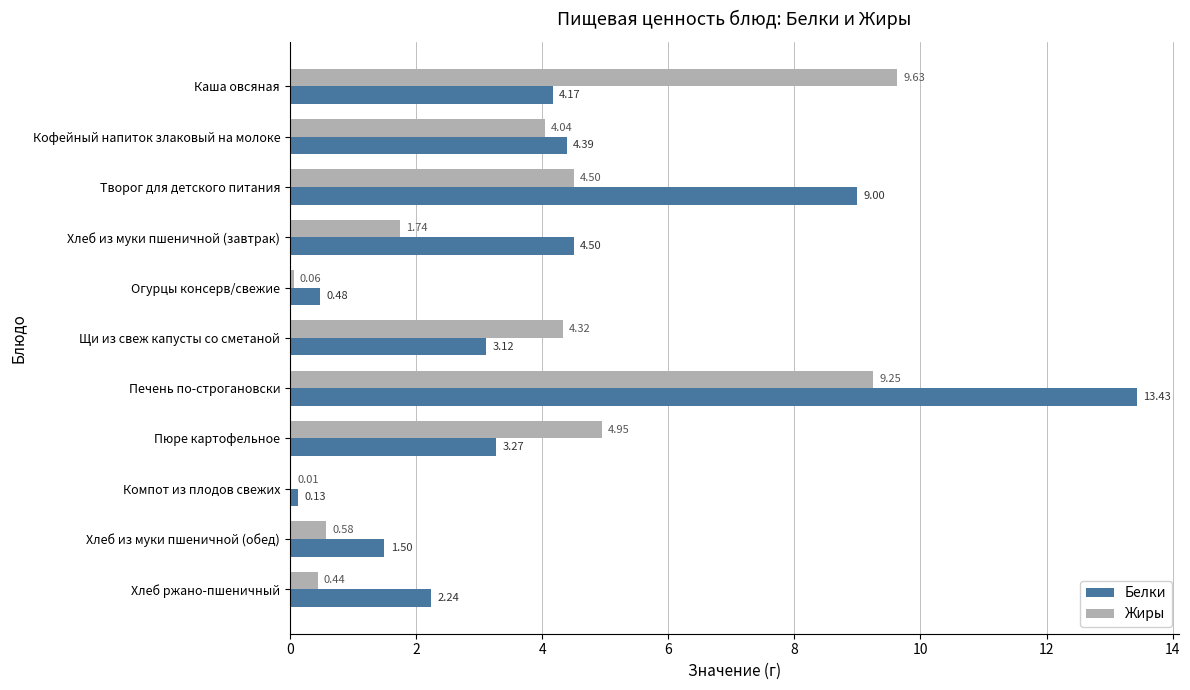

What is the sum of the Жиры values at Хлеб ржано-пшеничный and Печень по-строгановски?

9.7